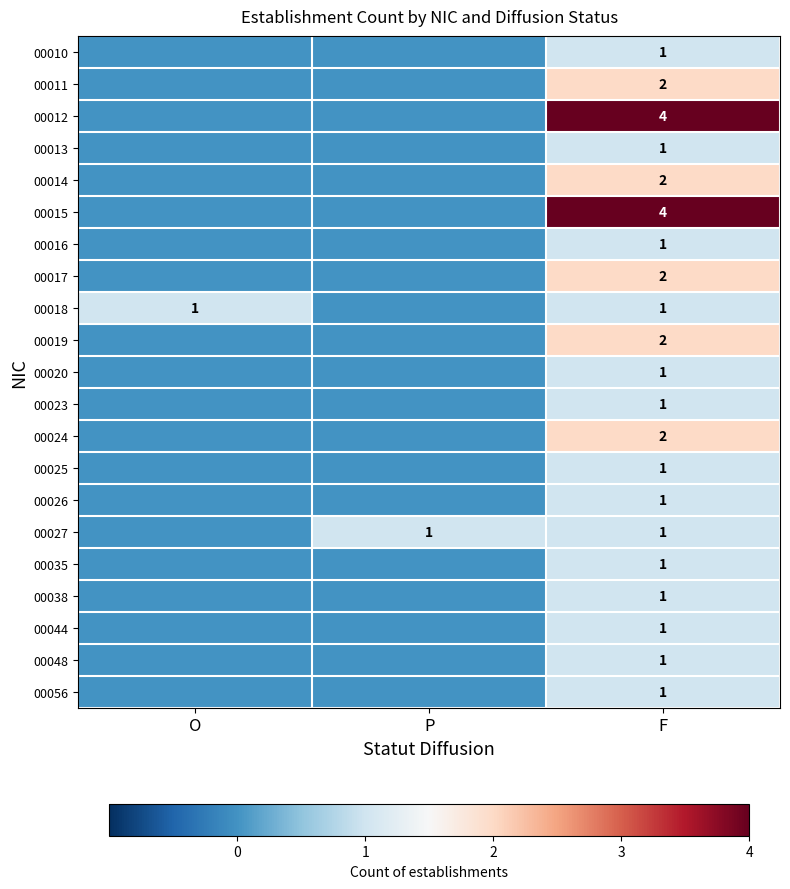

What is the total value across all series at F?

32